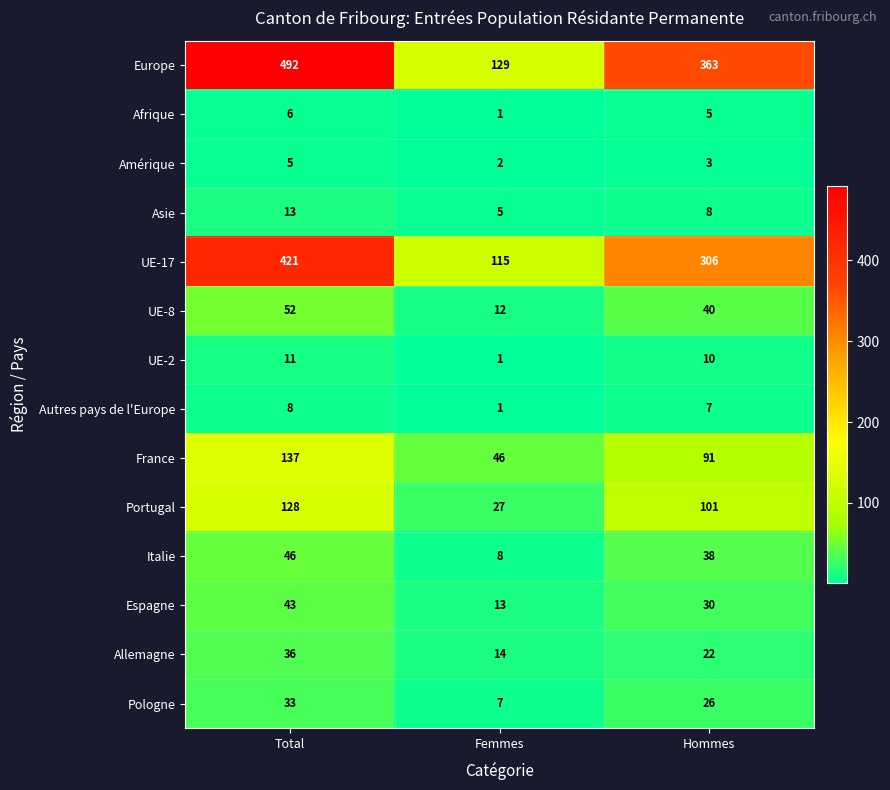

At which category does the chart reach its minimum across all series?

Femmes